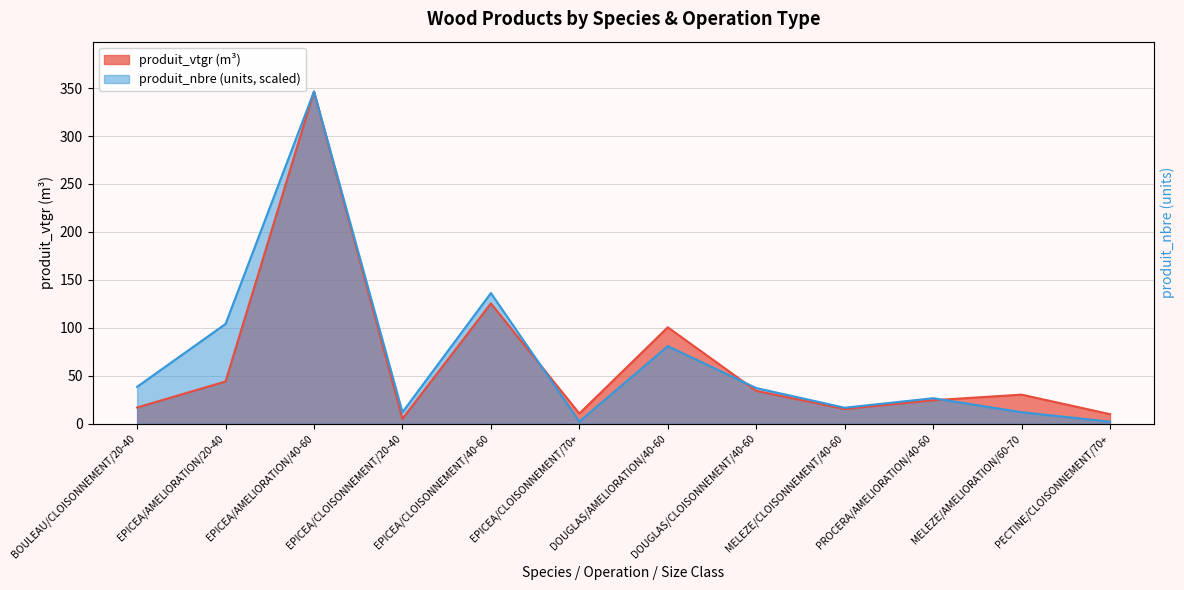

How many lines are shown in the chart?

2